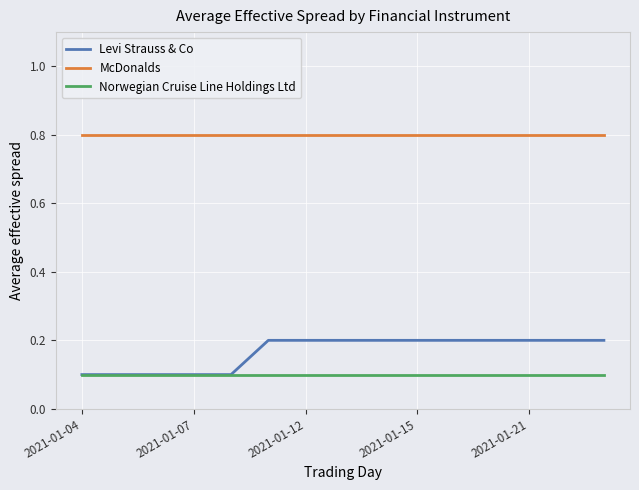

What is the sum of all McDonalds values?

12.0